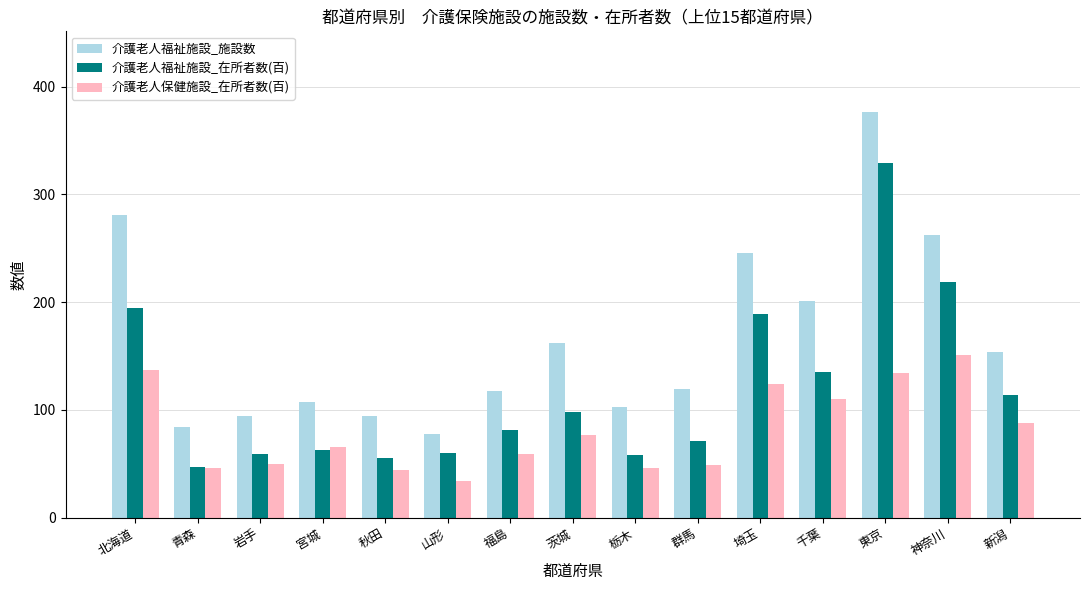

Which series has the largest range (max minus min)?

介護老人福祉施設_施設数